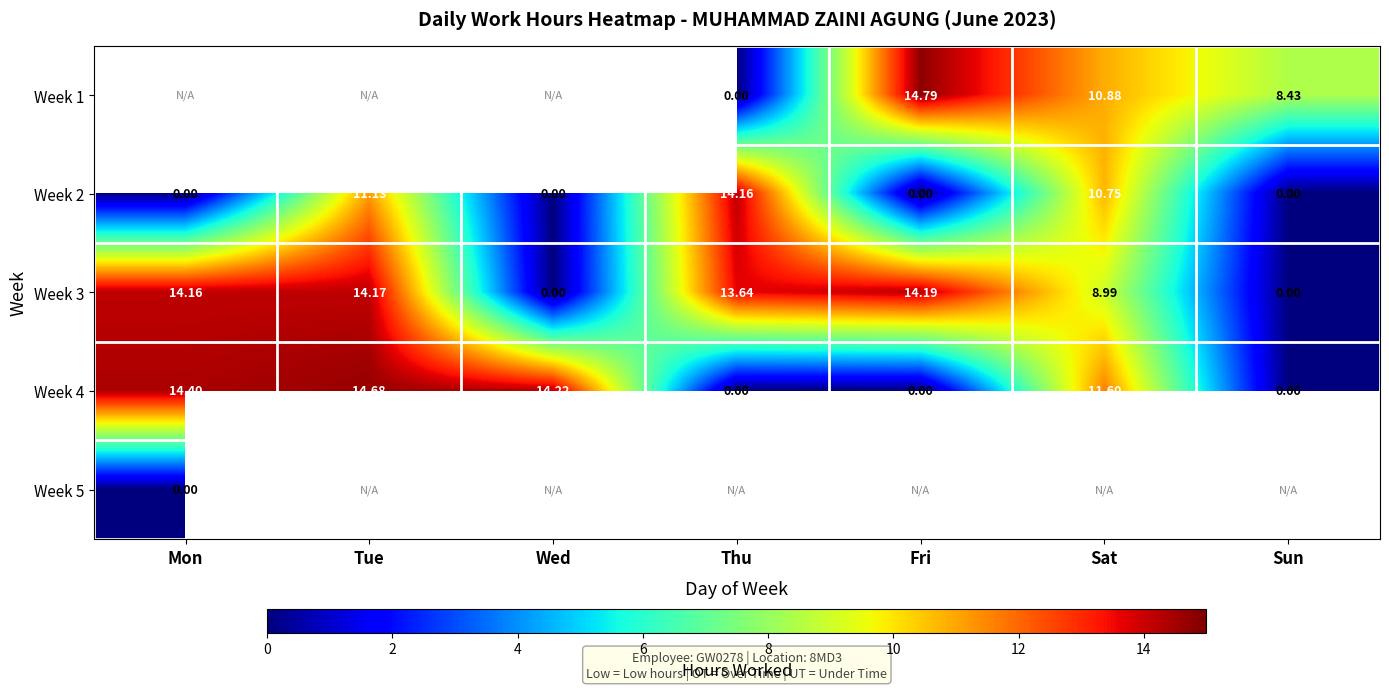

Which category has the highest value across all series?

Fri